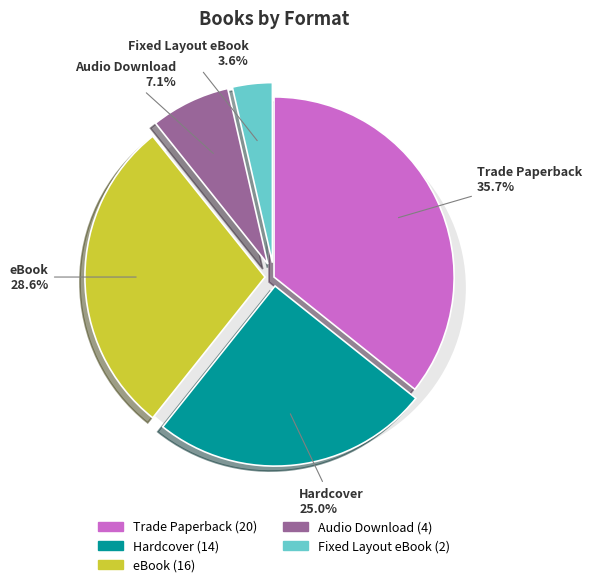

To the nearest percent, what percentage of the pie is Hardcover?

25%